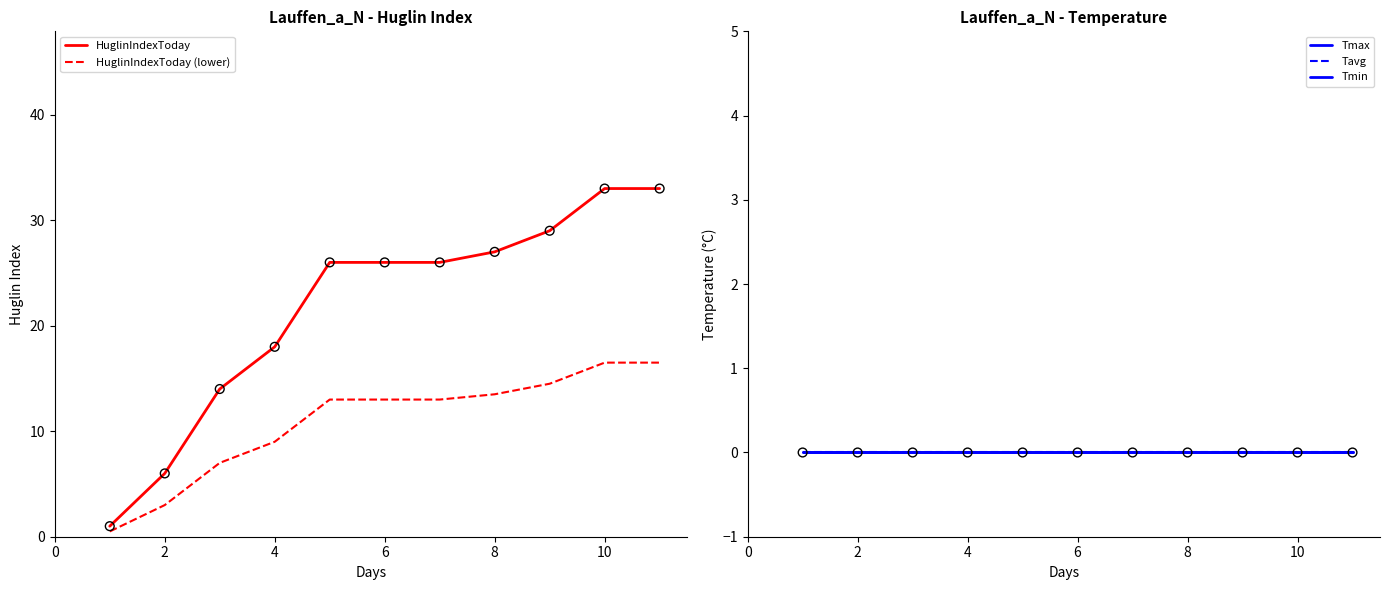

At how many categories does at least one series exceed 11?

9